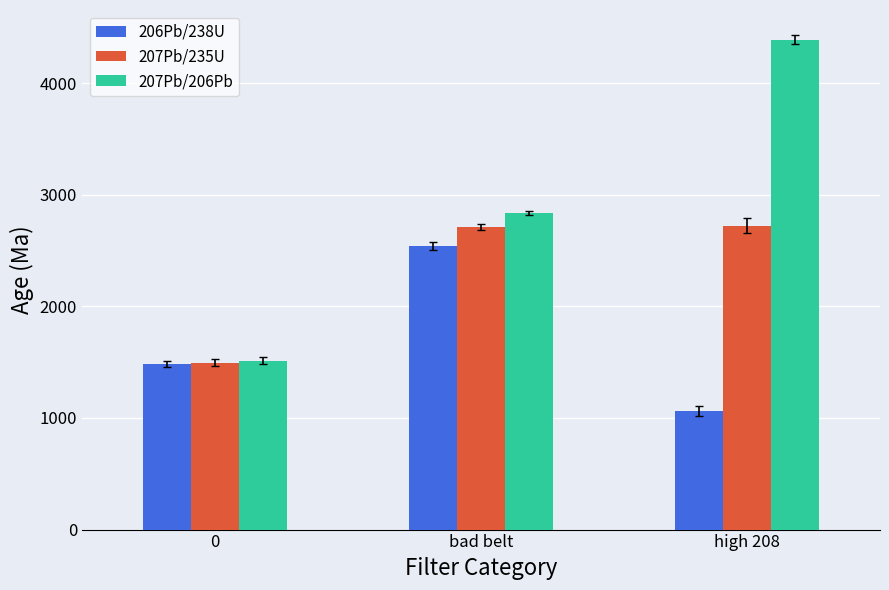

How many values in the 207Pb/206Pb series exceed 2836?

2